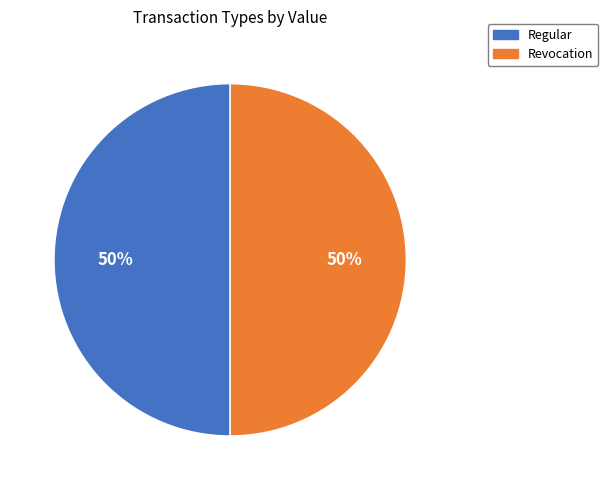

What percentage is the Regular slice, to the nearest percent?

50%